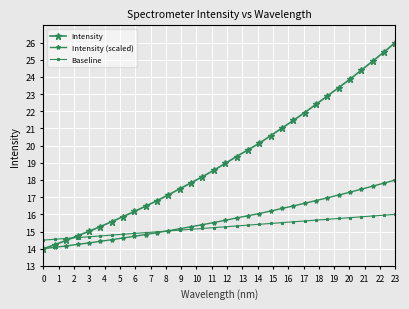

Reading left to right, transcribe all the data shown in this chart.

Intensity: 14.0	14.2	14.5	14.8	15.0	15.3	15.6	15.9	16.2	16.5	16.8	17.1	17.5	17.8	18.2	18.6	19.0	19.4	19.8	20.1	20.6	21.0	21.5	21.9	22.4	22.9	23.4	23.9	24.4	24.9	25.4	26.0
Intensity (scaled): 14.0	14.1	14.2	14.3	14.3	14.4	14.5	14.6	14.7	14.8	14.9	15.0	15.2	15.3	15.4	15.5	15.7	15.8	15.9	16.0	16.2	16.3	16.5	16.6	16.8	17.0	17.1	17.3	17.5	17.6	17.8	18.0
Baseline: 14.5	14.5	14.6	14.6	14.7	14.7	14.8	14.8	14.9	14.9	15.0	15.0	15.1	15.1	15.2	15.2	15.3	15.3	15.4	15.4	15.5	15.5	15.6	15.6	15.7	15.7	15.8	15.8	15.9	15.9	16.0	16.0